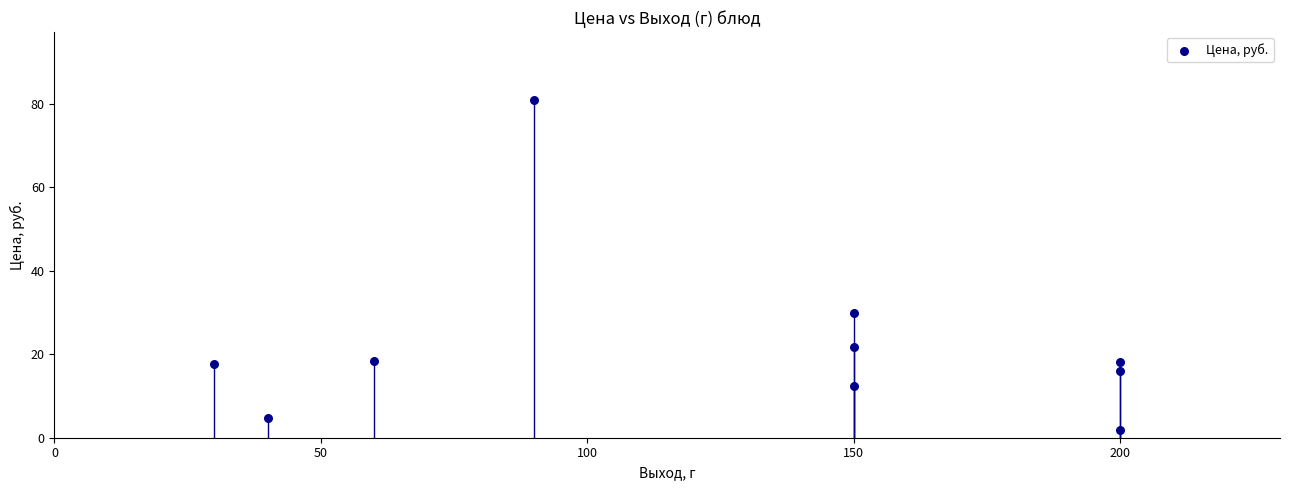

What Y value in the scatter plot is closest to 41?

30.0